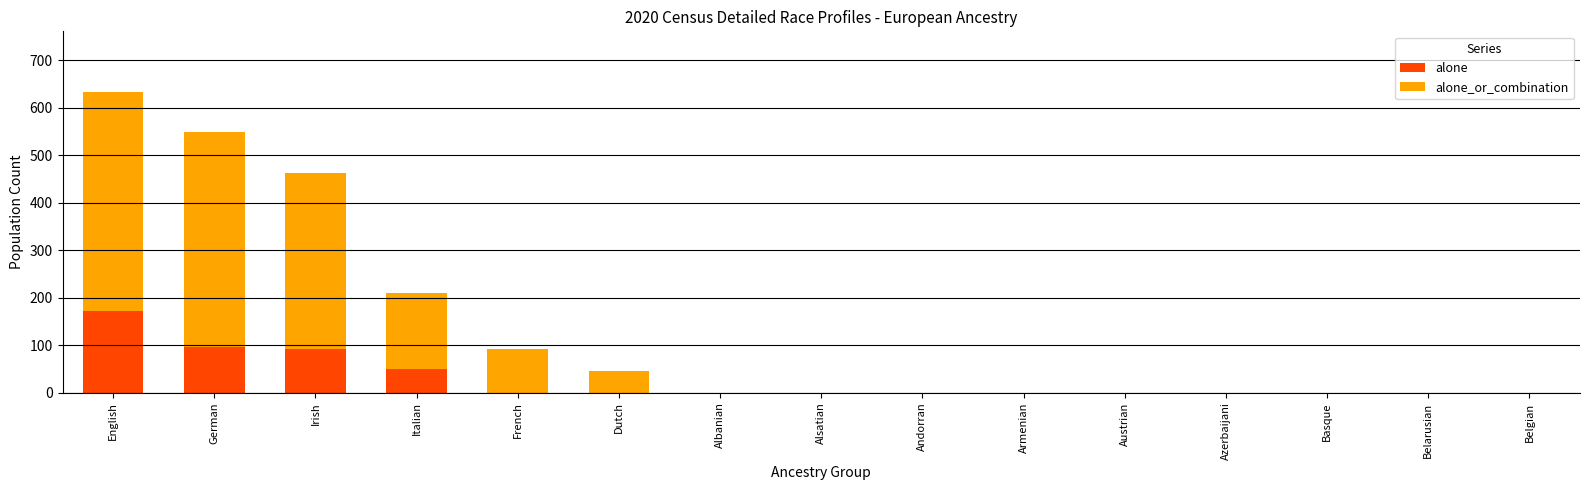

At which category is the sum across all series the highest?

English